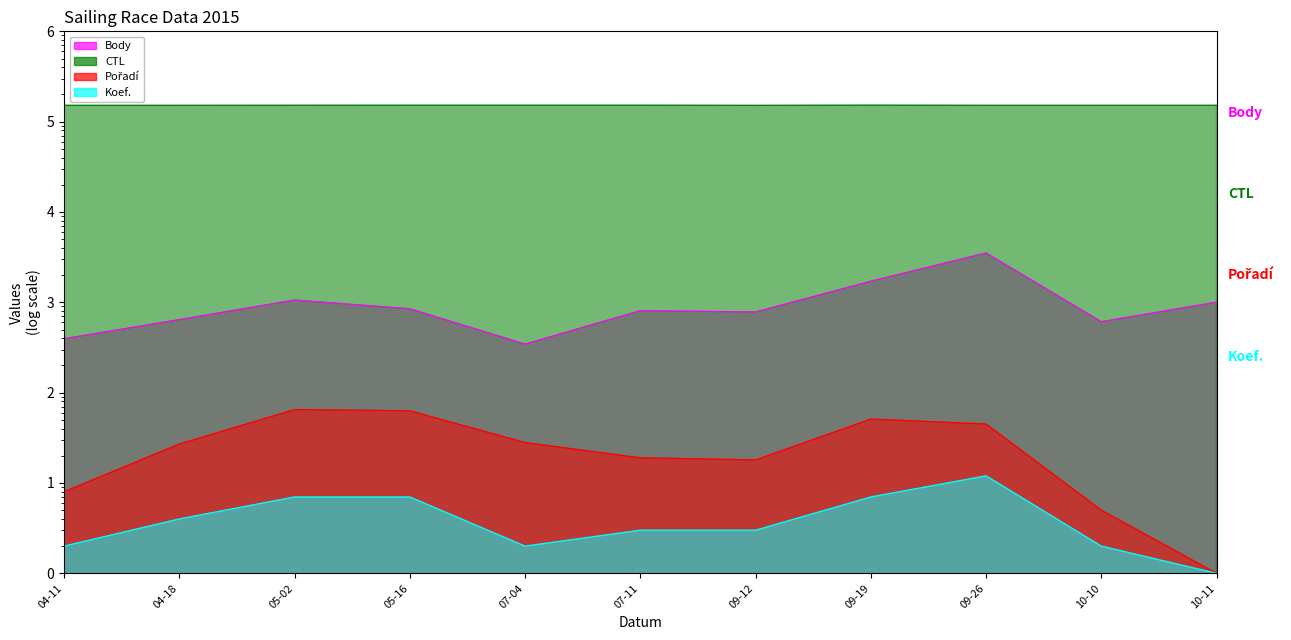

Which series has the largest total across all categories?

CTL